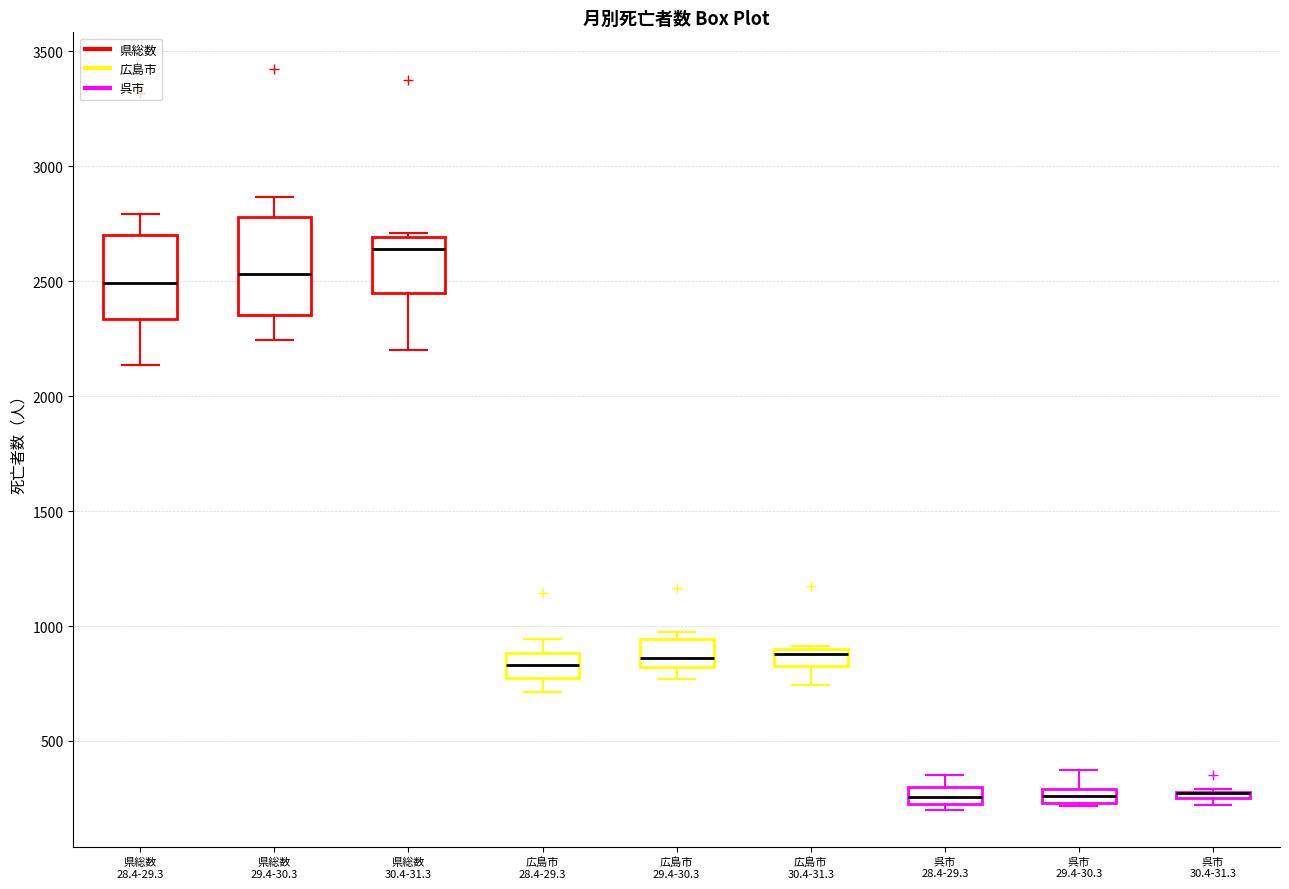

Where does the median line of the box for 呉市 28.4-29.3 sit on the y-axis? The values are not printed on the chart, so give them approximately, as read against the axis.

250